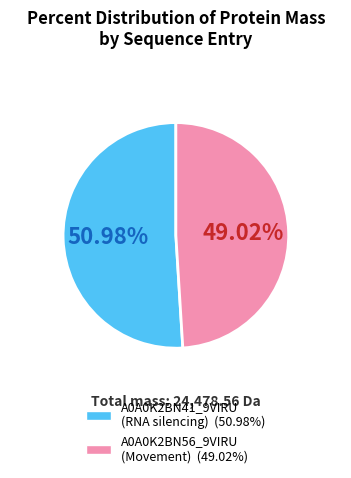

Which slice is the smallest?

A0A0K2BN56_9VIRU (Movement)